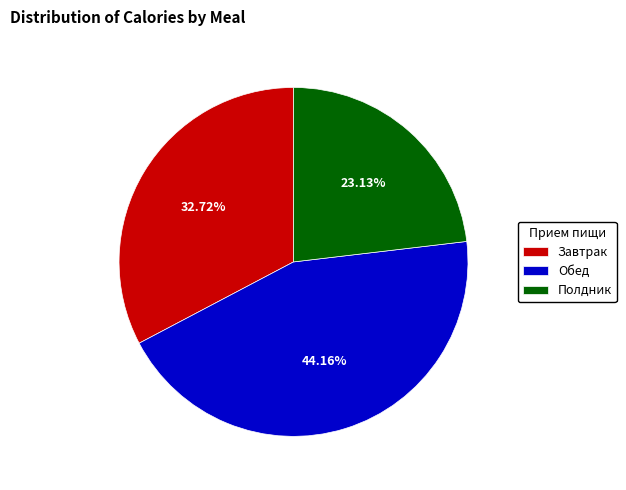

To the nearest percent, what is the combined percentage of Обед and Полдник?

67%